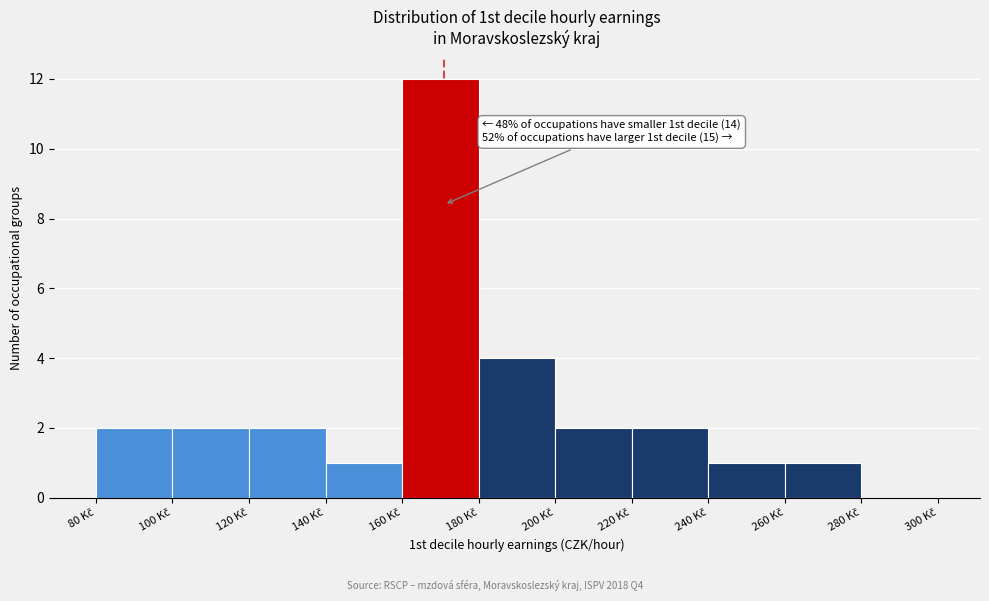

Over which range of the x-axis is the bar tallest?

160 to 180